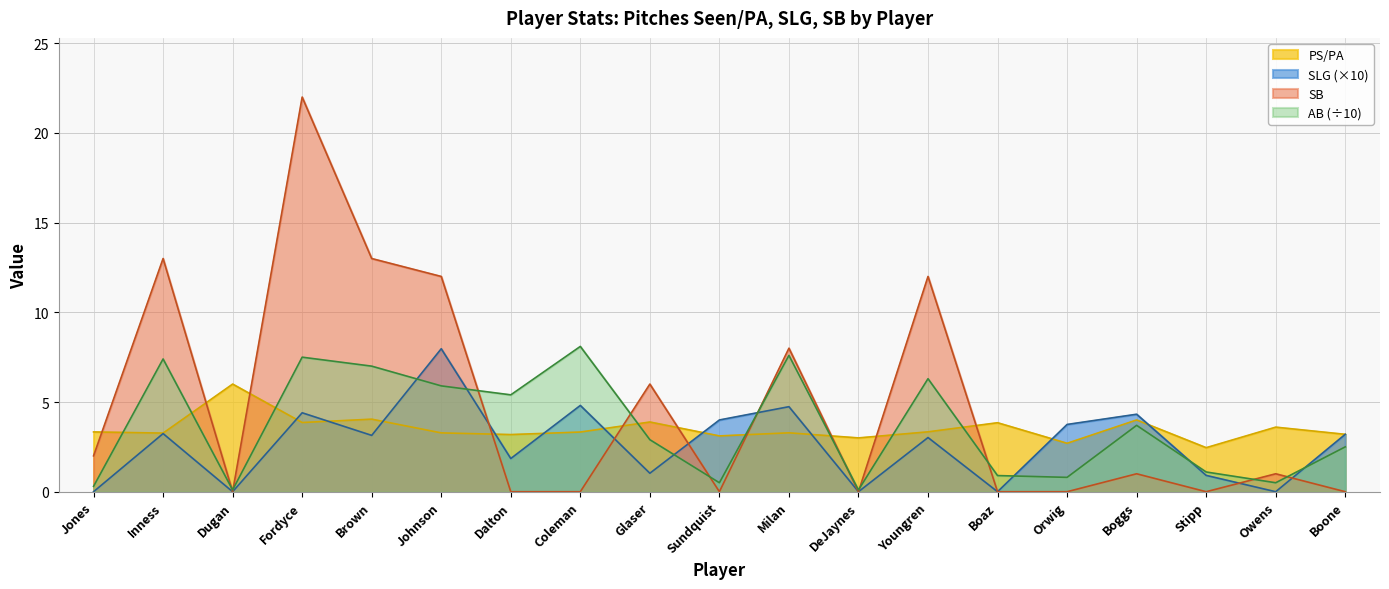

Where do SB and PS/PA first cross each other?

Jones and Inness